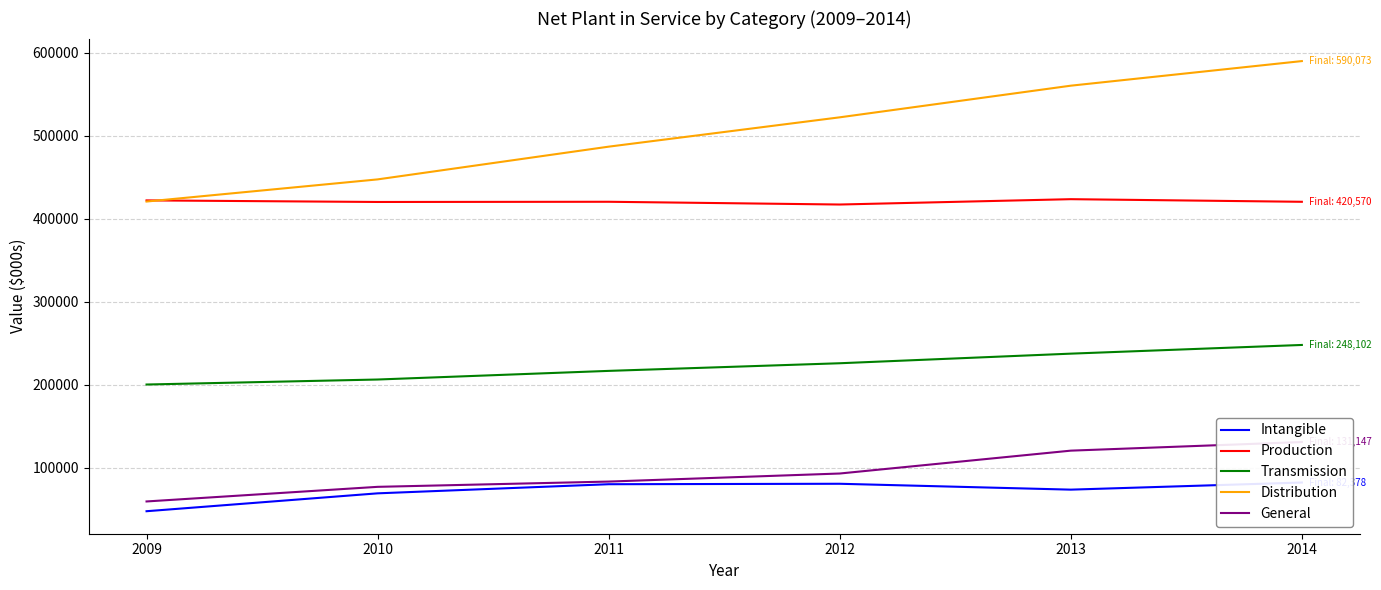

True or false: General has more than 1 interior local peaks.

False